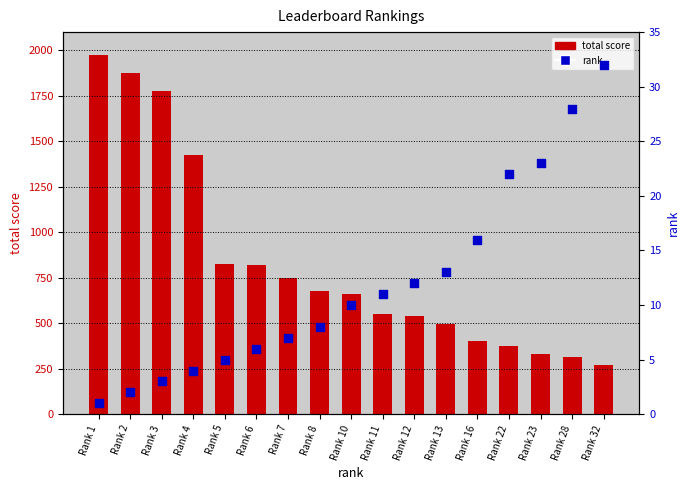

Which series has the largest total across all categories?

total score